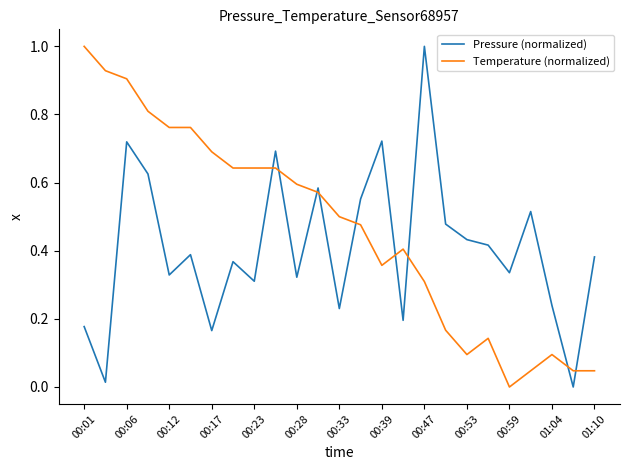

What is the difference between the maximum and minimum values in the Pressure (normalized) series?

1.0